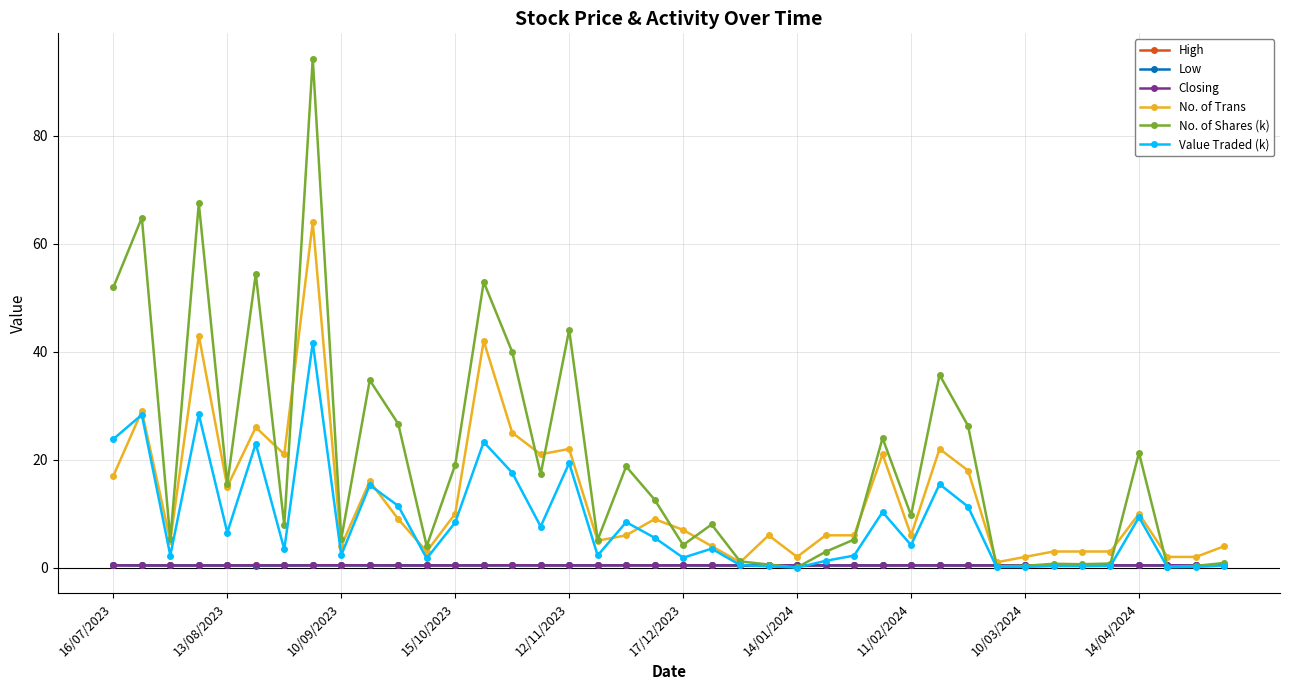

Which series has the largest total across all categories?

No. of Shares (k)